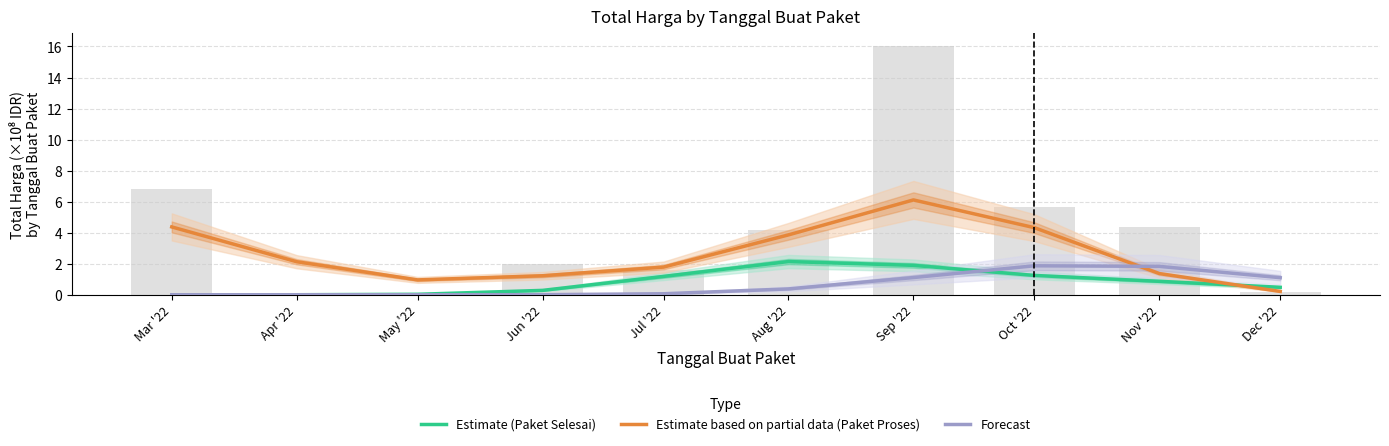

Does the chart contain any negative values?

No